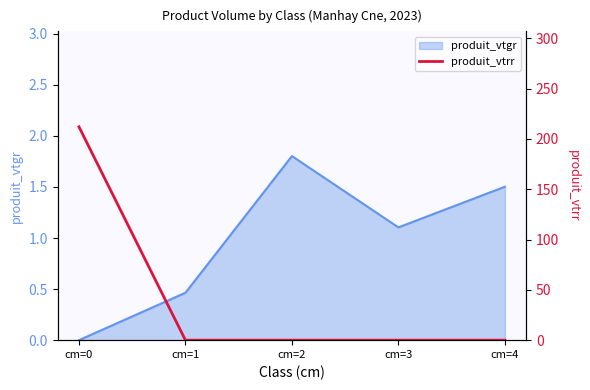

List the labels in order of produit_vtgr value, smallest first.

cm=0, cm=1, cm=3, cm=4, cm=2